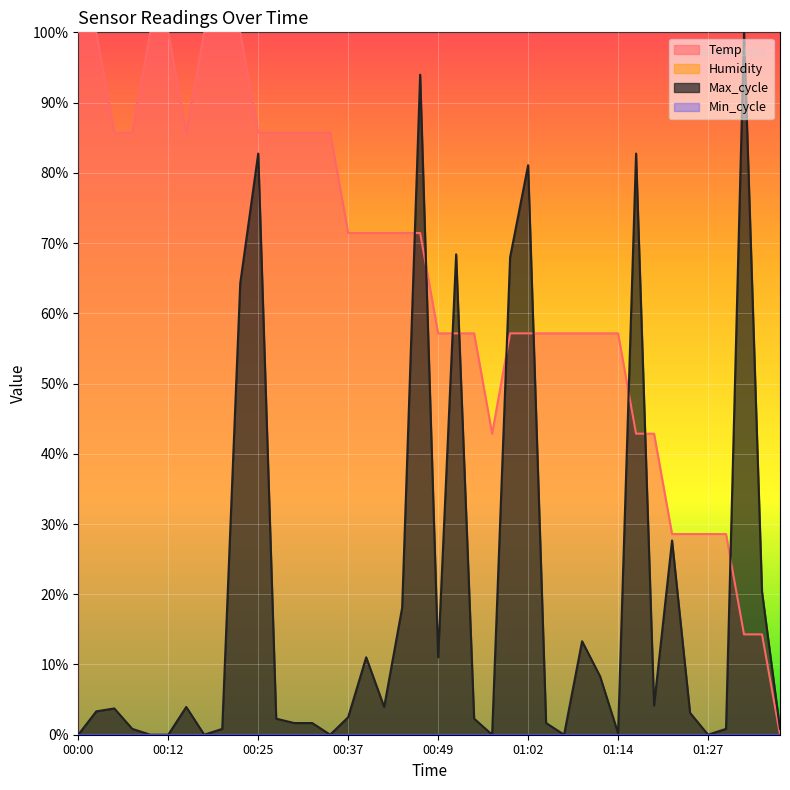

Between 01:16 and 00:30, which is larger?

00:30